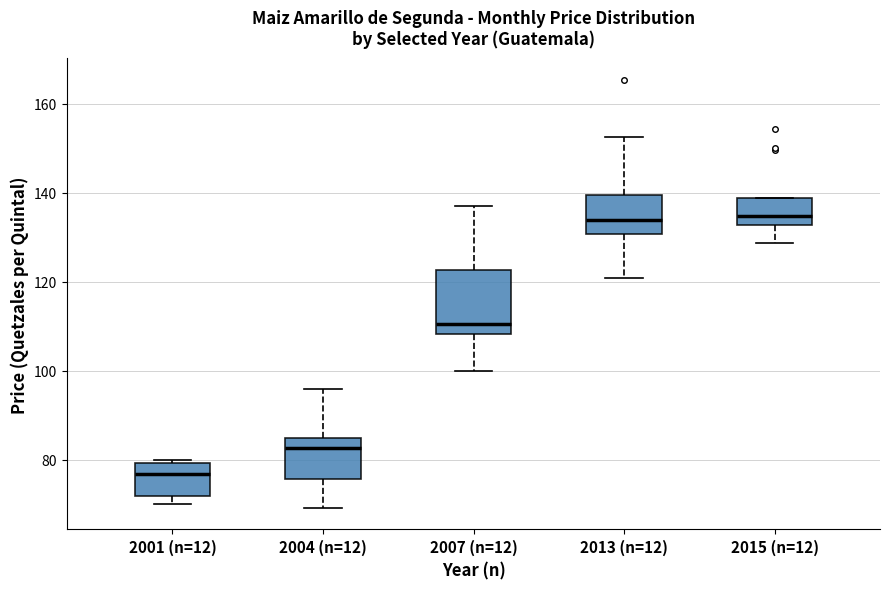

Reading left to right, read every box against the y-axis: the position of its median line, the range the box covers, and the ends of its whiskers. The values are not printed on the chart, so give them approximately, as read against the axis.

2001 (n=12): median 76, box 72 to 80, whiskers 70 to 80 (just above the box's upper edge)
2004 (n=12): median 82, box 76 to 86, whiskers 70 to 96
2007 (n=12): median 110, box 108 to 122, whiskers 100 to 138
2013 (n=12): median 134, box 130 to 140, whiskers 120 to 152
2015 (n=12): median 134, box 132 to 138, whiskers 128 to 138